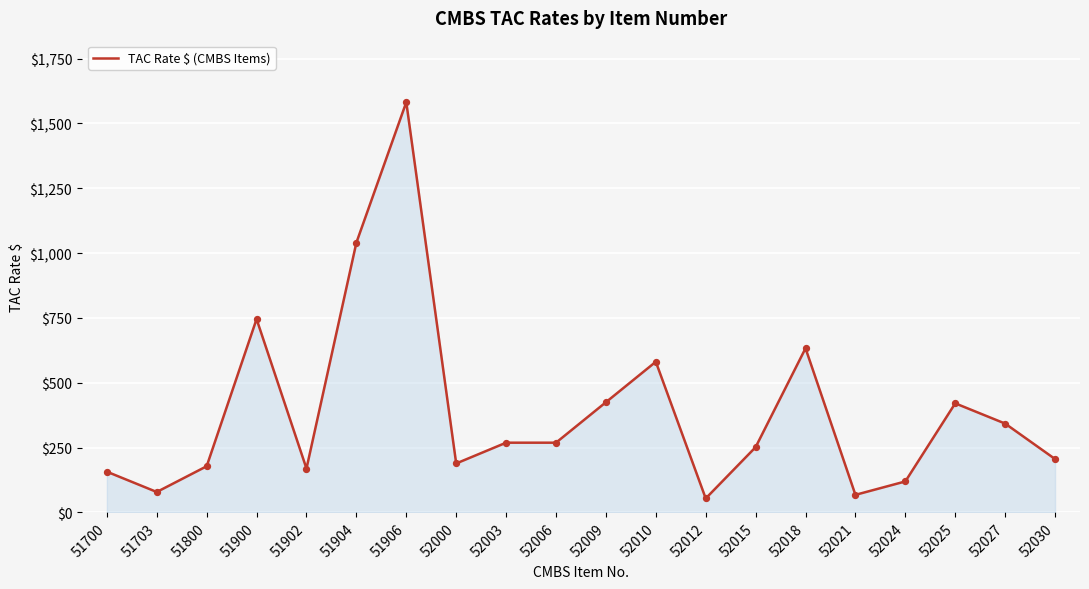

What is the change in value from 51902 to 52015?

+82.6